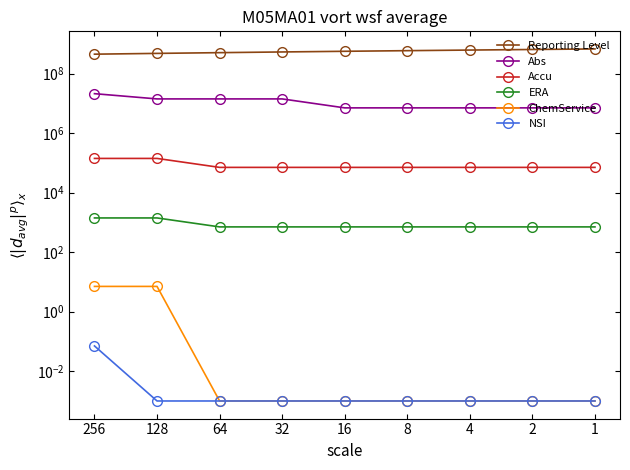

Does the chart display data point markers on the line(s)?

Yes